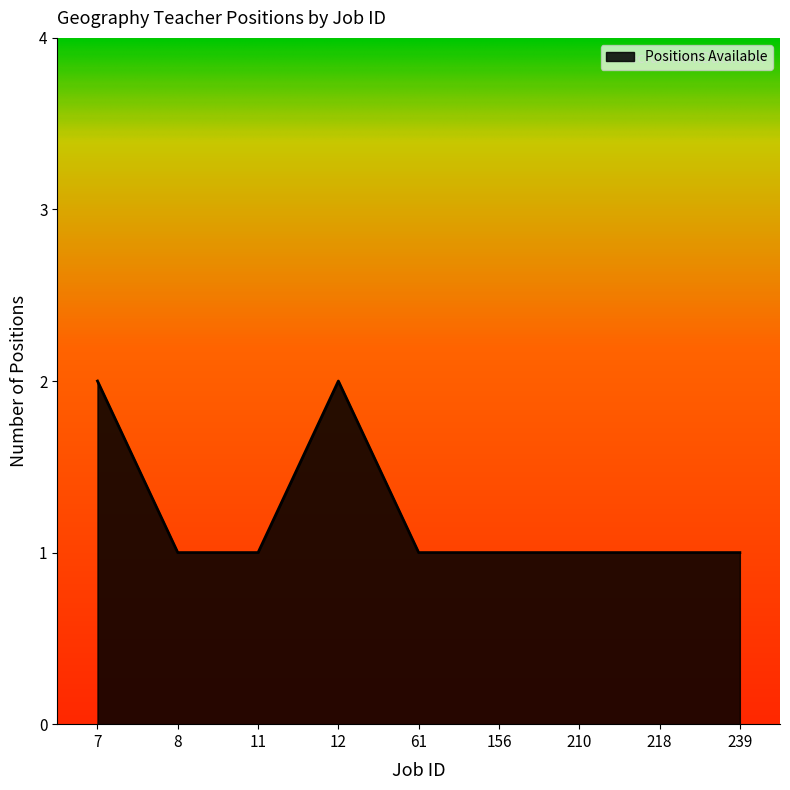

The value at 239 is 1. True or false?

True